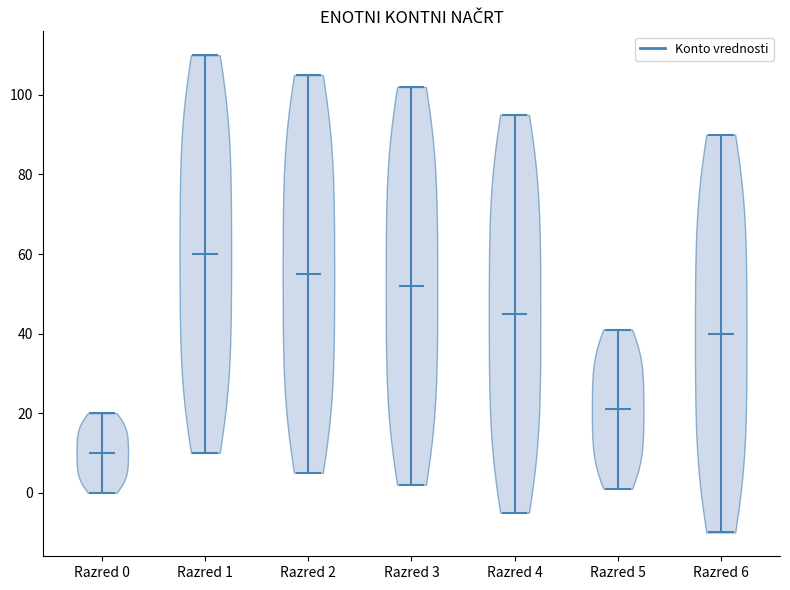

Which violin has the highest median line?

Razred 1